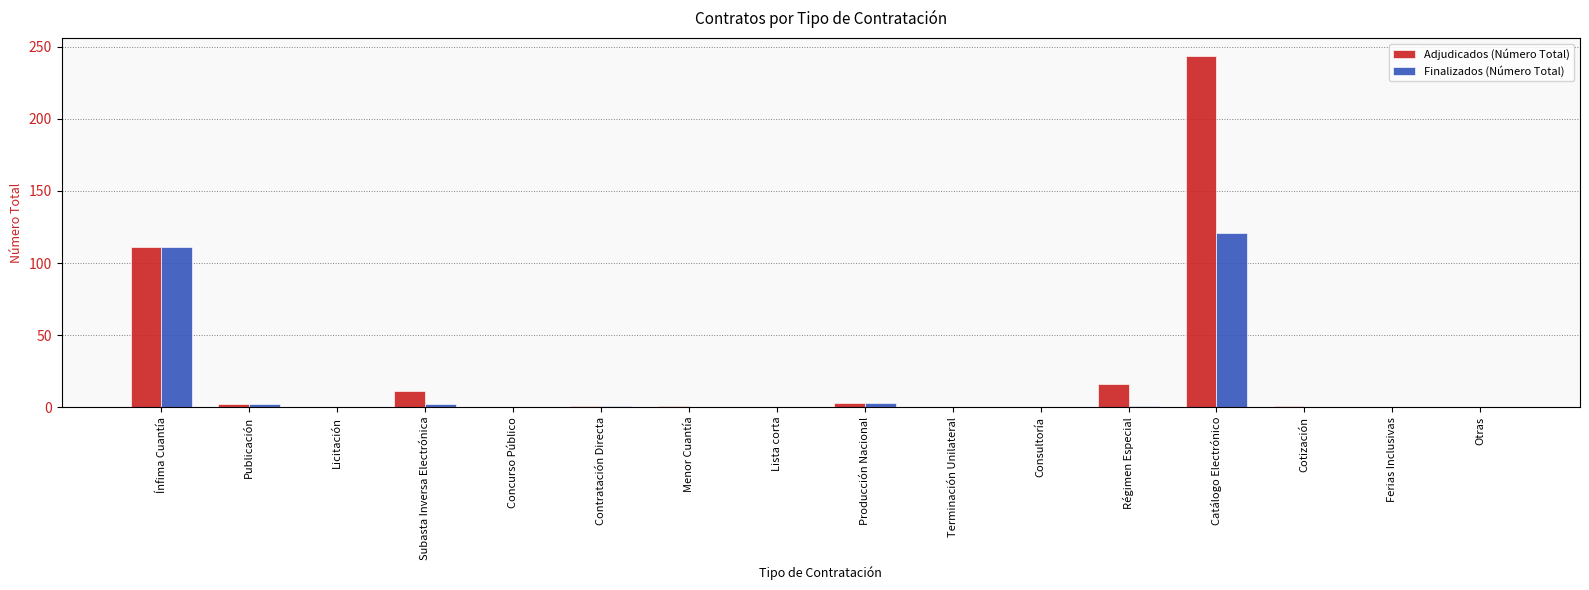

Which series has the largest total across all categories?

Adjudicados (Número Total)